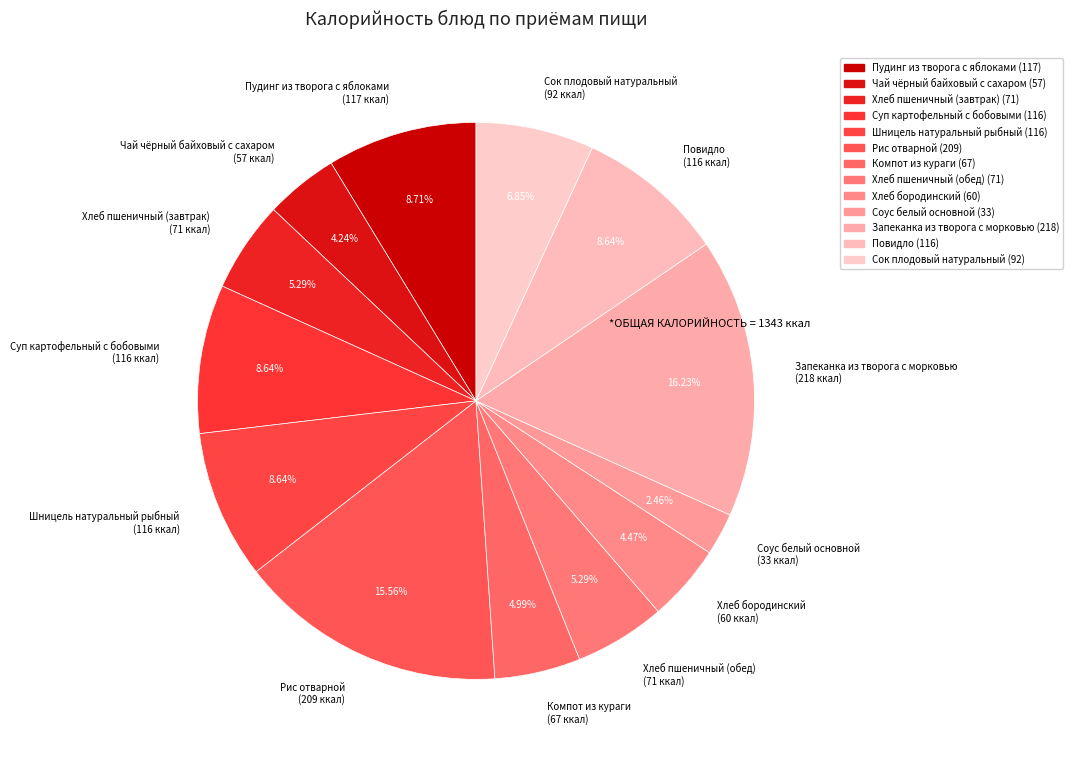

True or false: Чай чёрный байховый с сахаром accounts for 4% of the total.

True